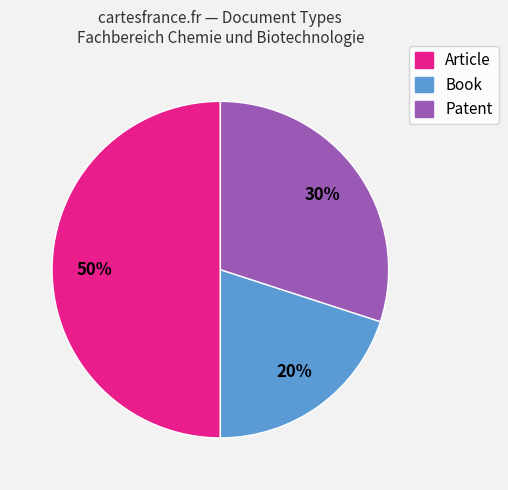

How many slices are in this pie chart?

3